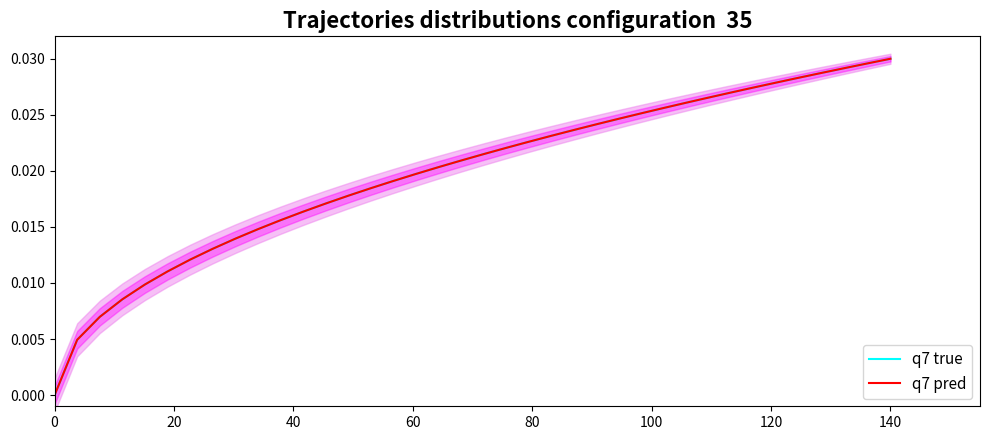

Which series has the largest total across all categories?

q7 true